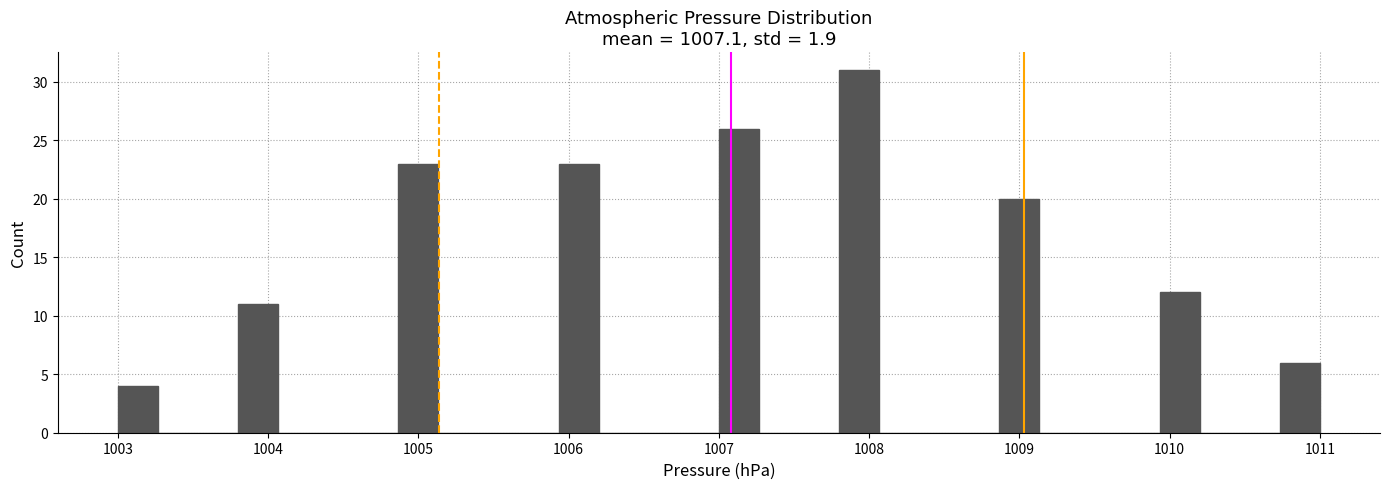

Read against the x-axis, roughly where is the centre of the tallest bar?

1007.9